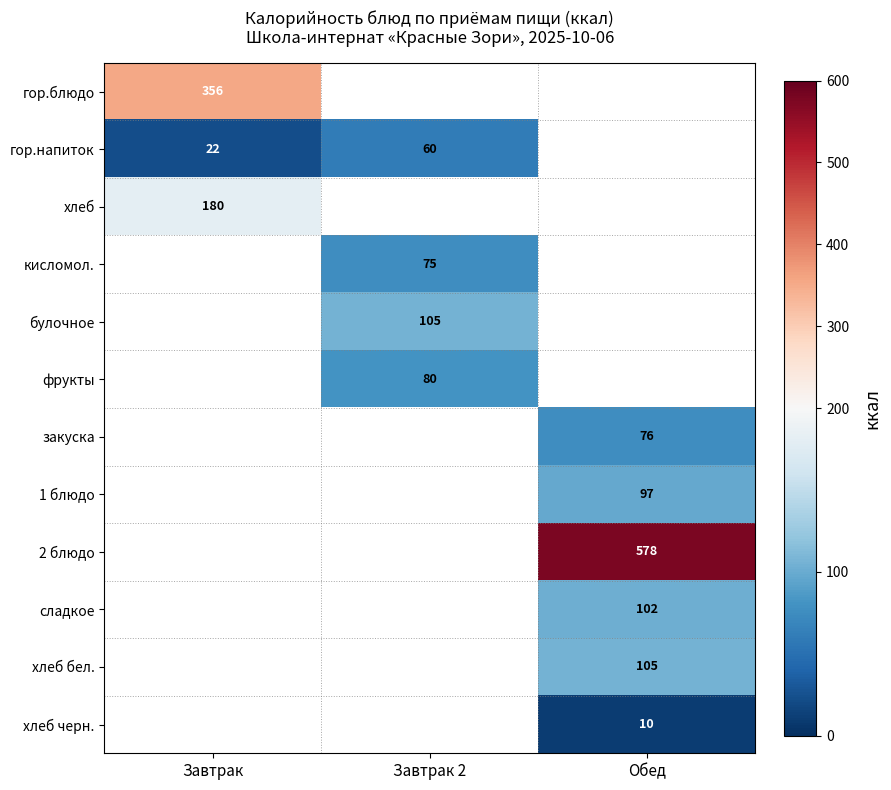

The гор.блюдо series shows 187 at Завтрак. True or false?

False